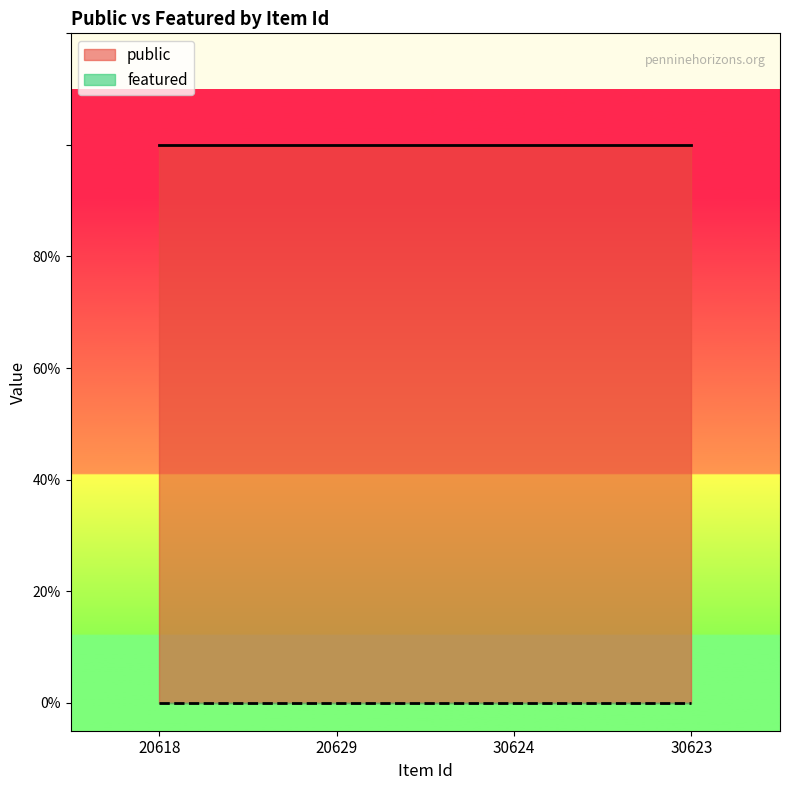

What is the label of the 2nd point from the right?

30624